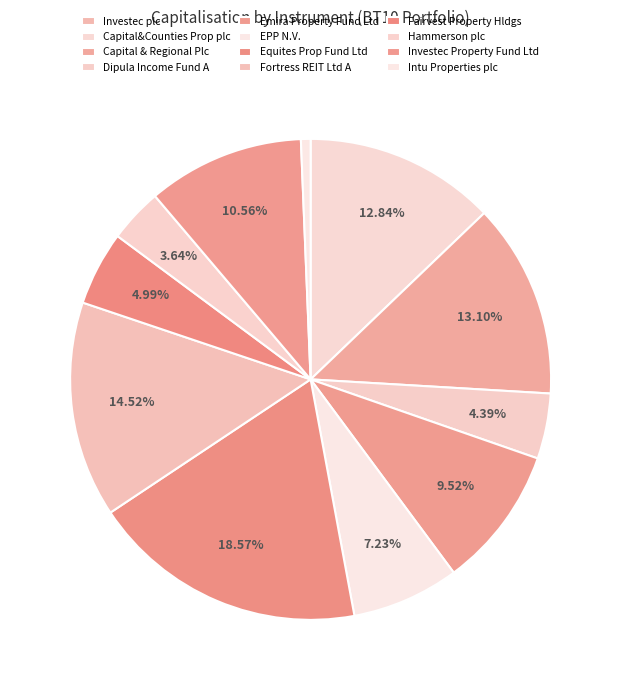

To the nearest percent, what percentage of the pie is Intu Properties plc?

1%